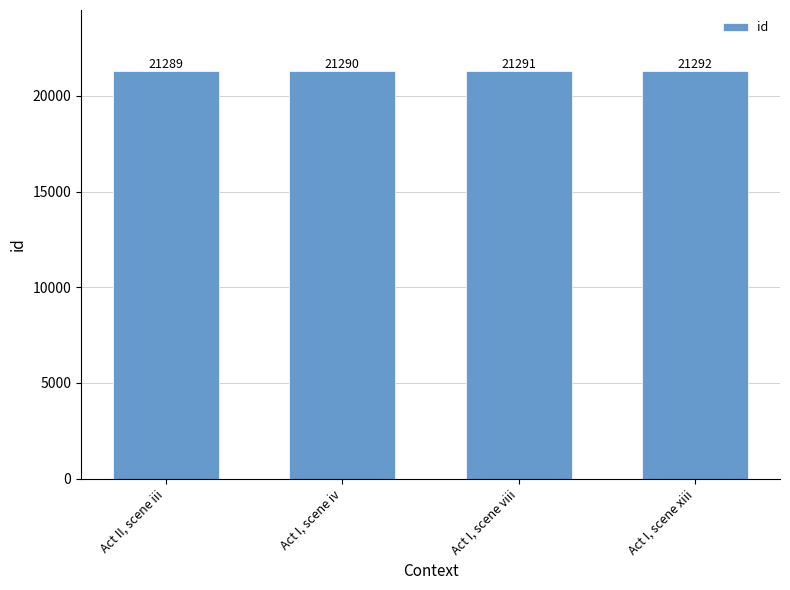

Does the chart contain any negative values?

No